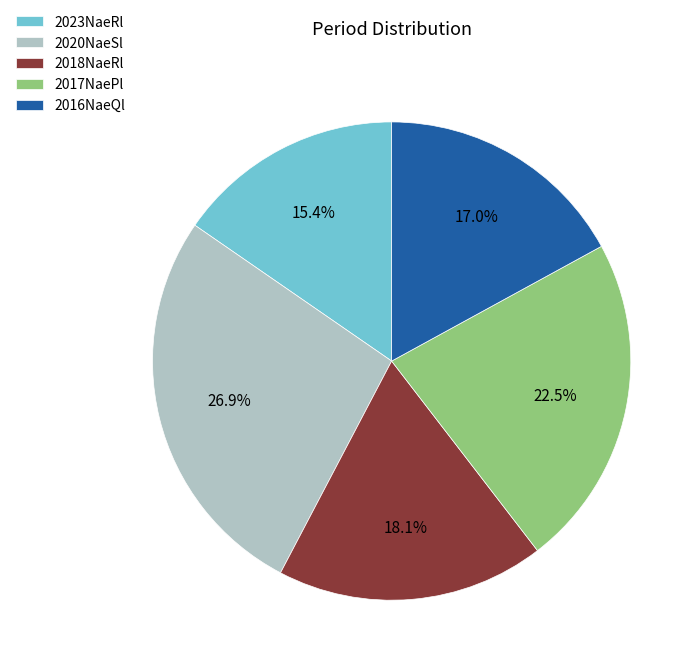

How many segments does this pie chart have?

5